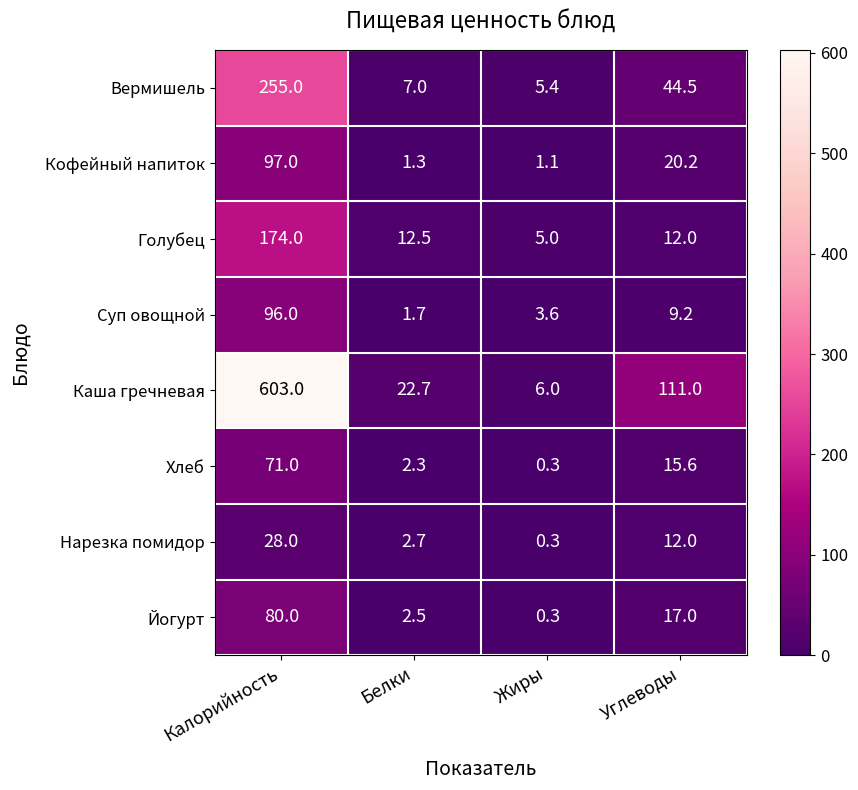

Which series has the widest spread of values?

Каша гречневая